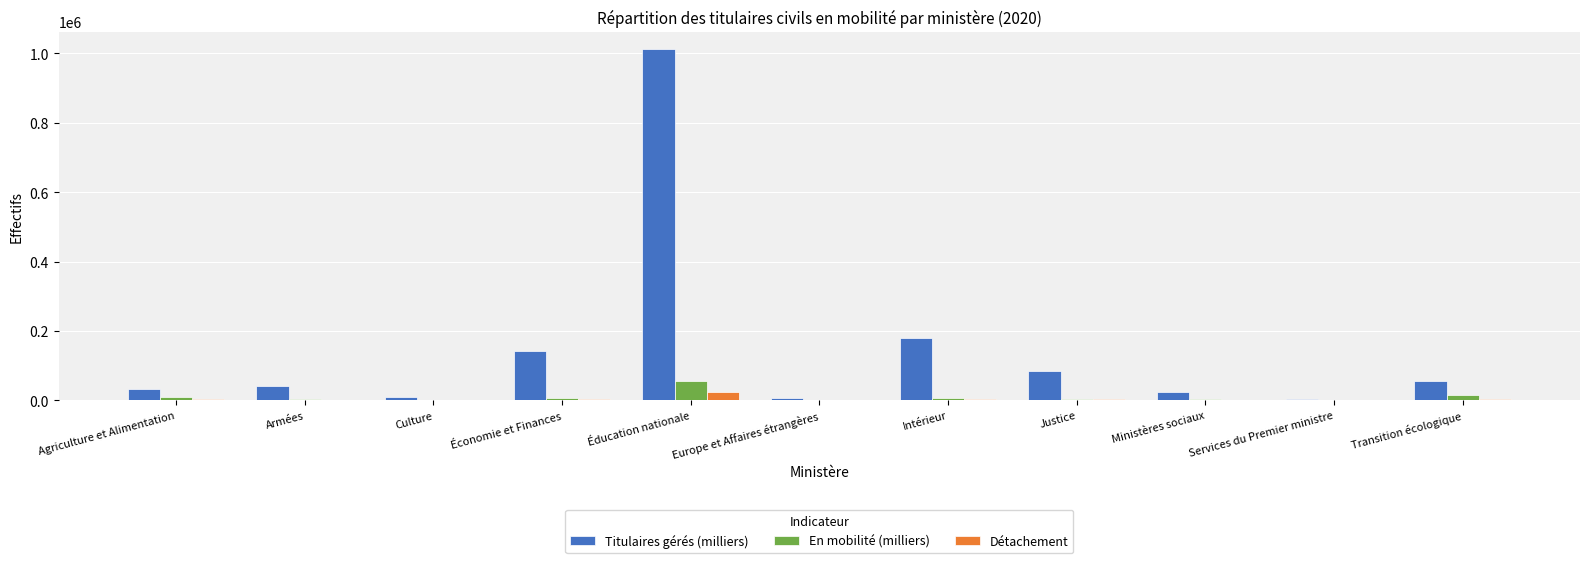

What is the highest value of the Titulaires gérés (milliers) series?

1012700